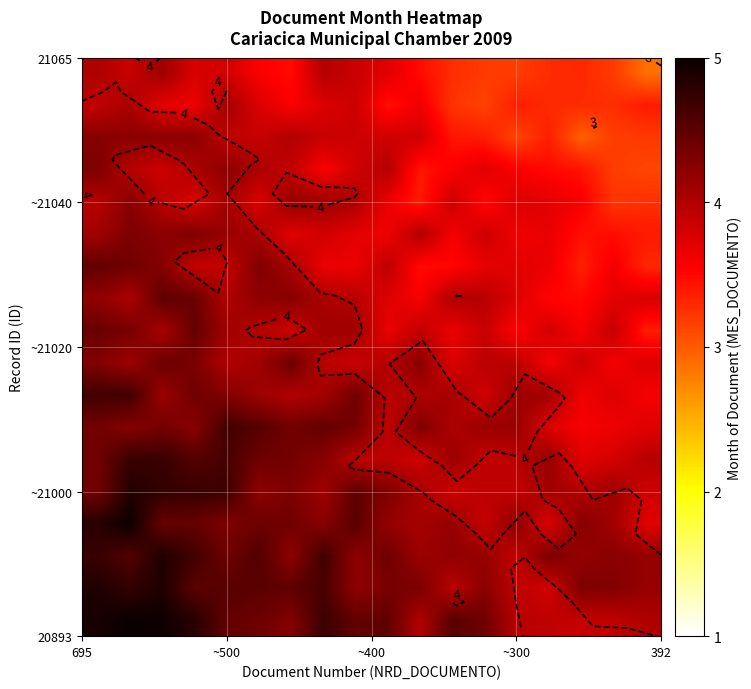

At how many categories does at least one series exceed 3?

18